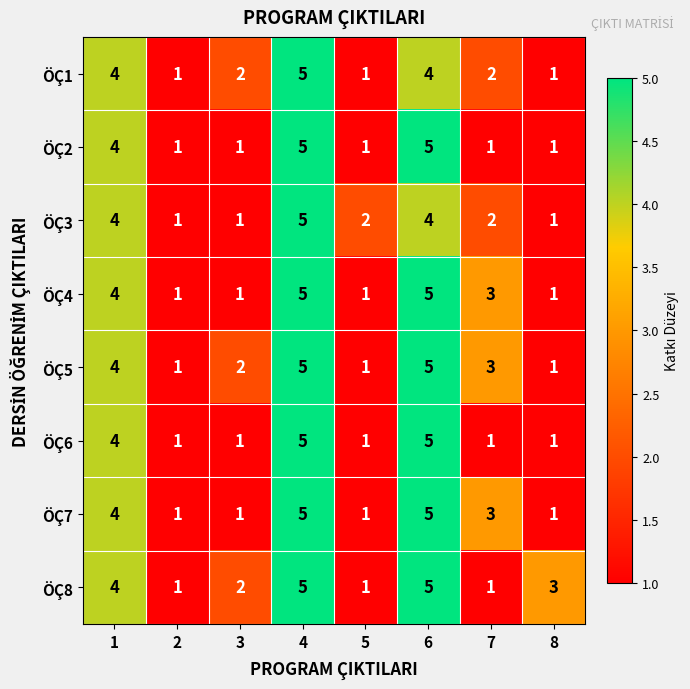

Count the number of data series in this chart.

8